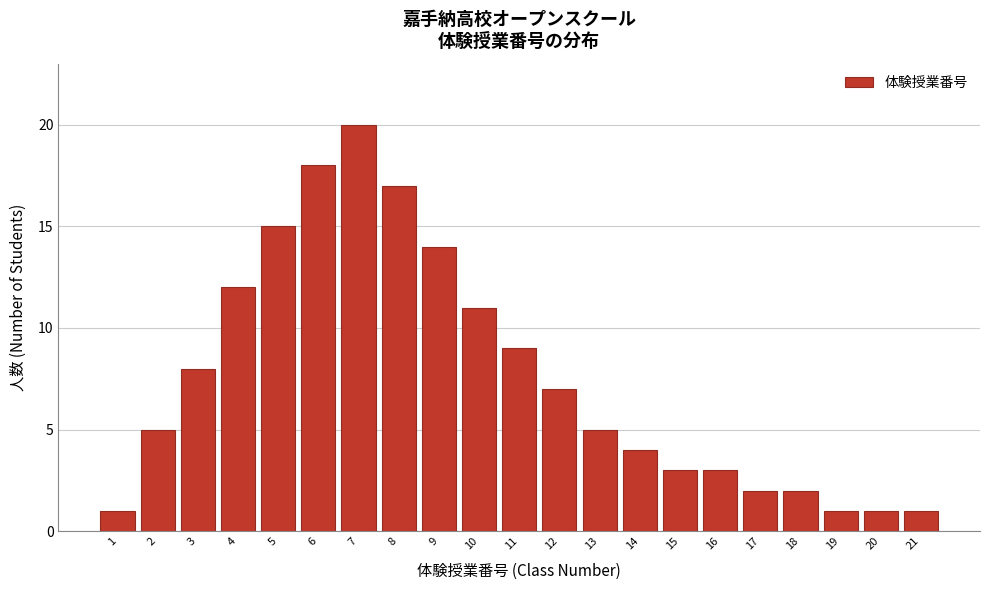

Reading right to left, what are all the values shown in this chart?

21=1	20=1	19=1	18=2	17=2	16=3	15=3	14=4	13=5	12=7	11=9	10=11	9=14	8=17	7=20	6=18	5=15	4=12	3=8	2=5	1=1